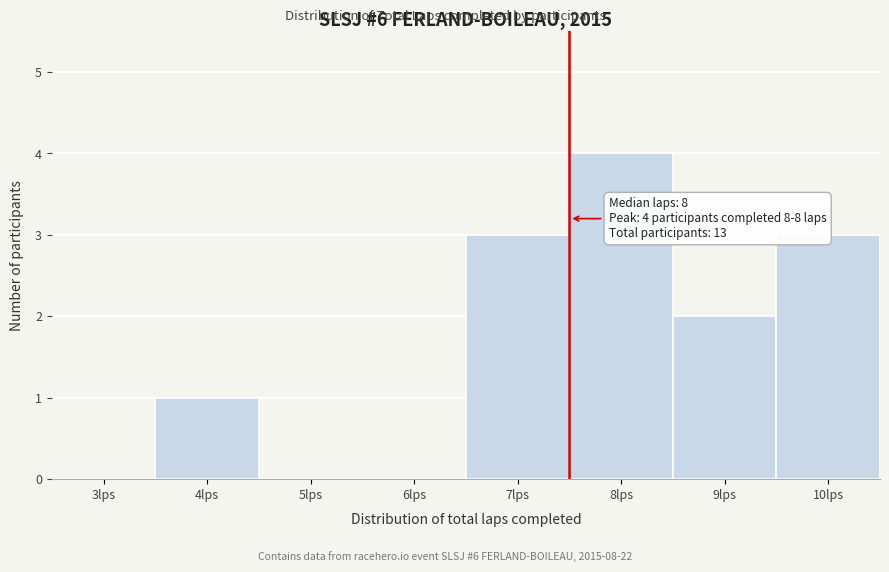

Reading left to right, transcribe all the data shown in this chart.

3lps=0	4lps=1	5lps=0	6lps=0	7lps=3	8lps=4	9lps=2	10lps=3